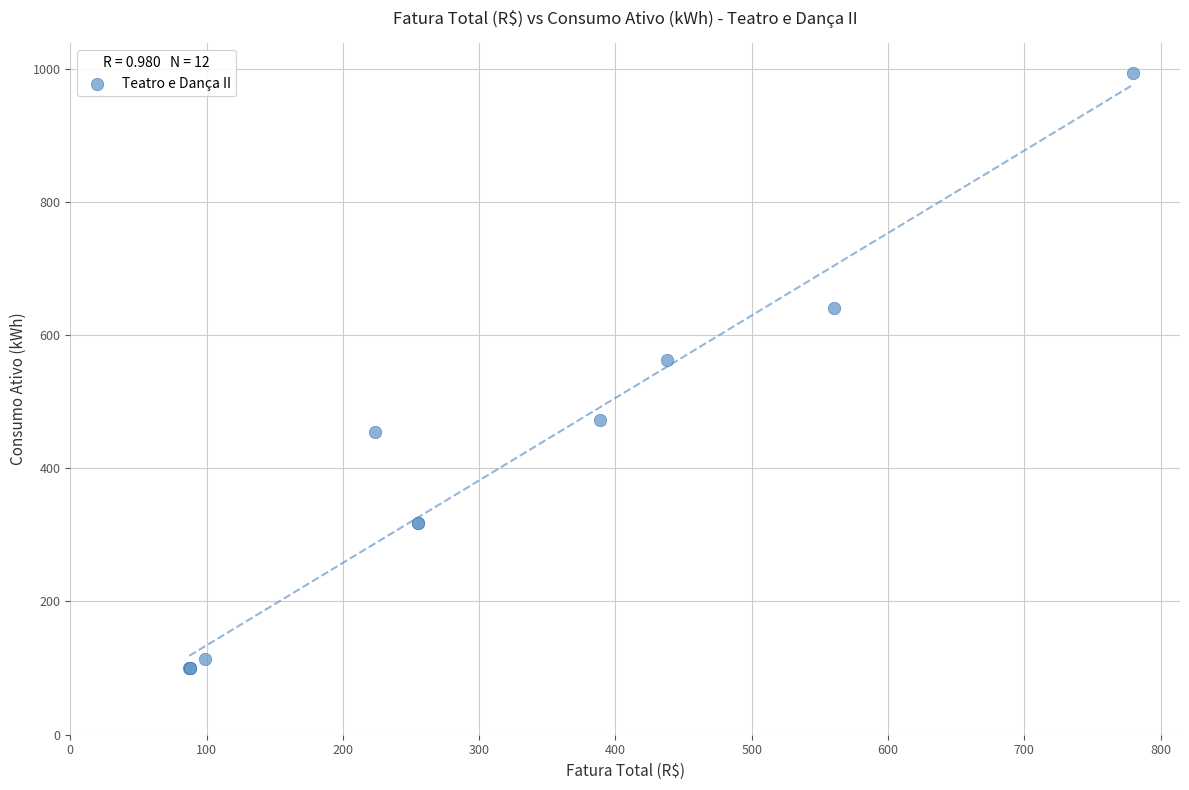

What Y value in the scatter plot is closest to 546?

563